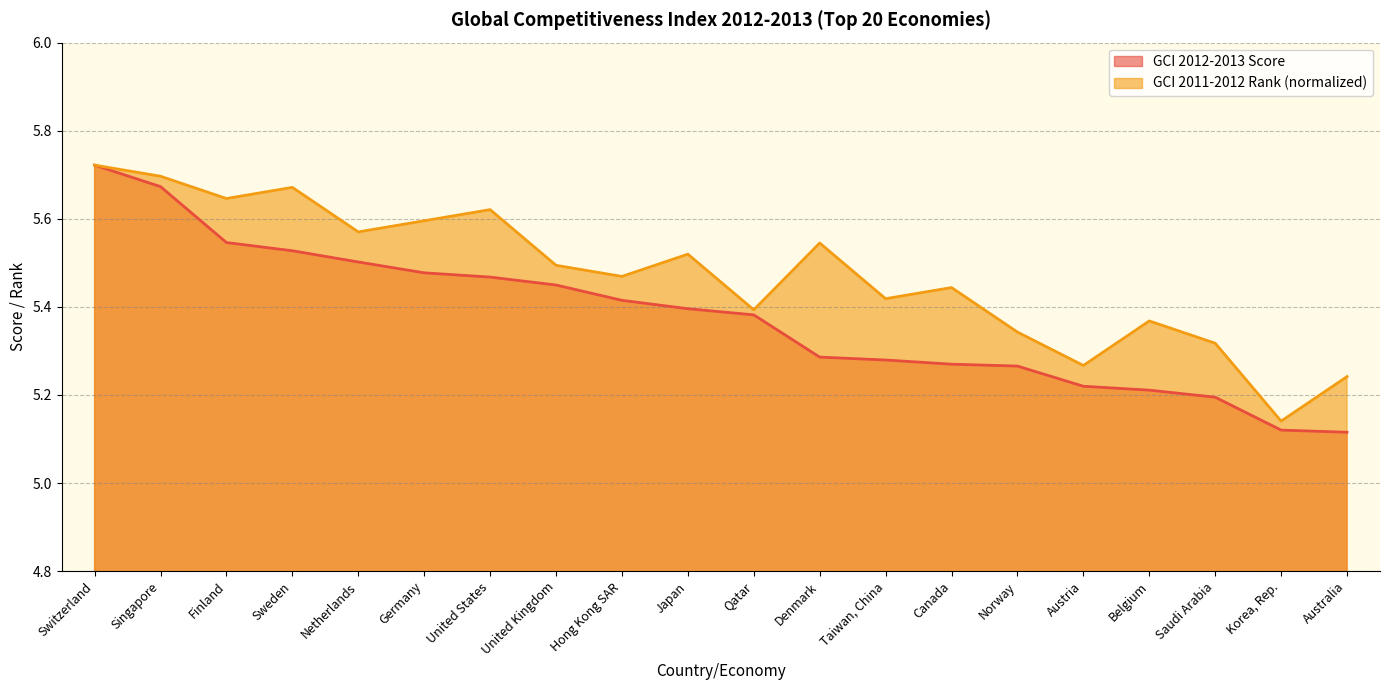

True or false: GCI 2012-2013 Score has more than 1 points higher than both neighbors.

False